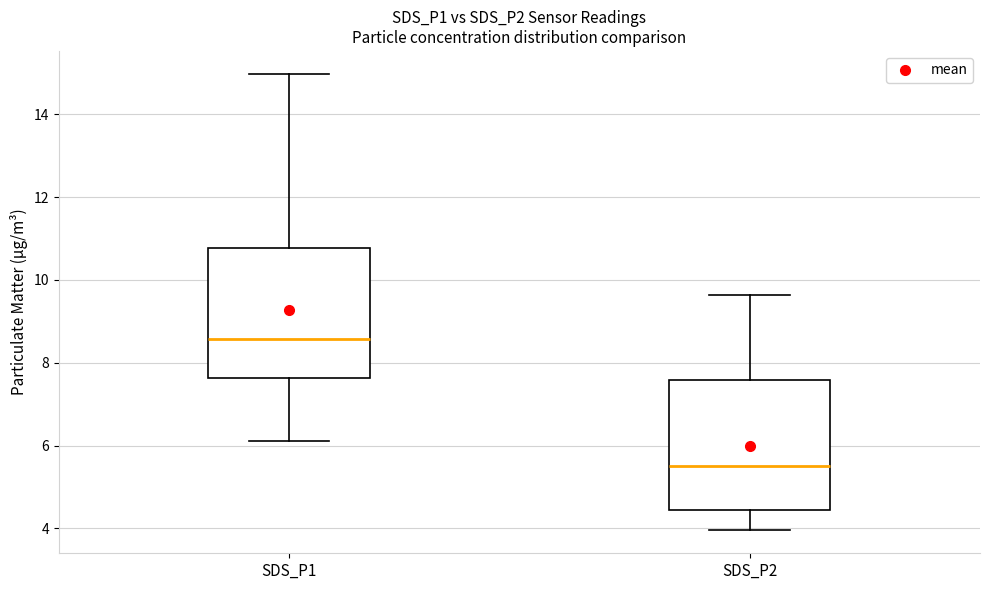

Reading left to right, transcribe this box plot: for each box, give where its median line is, the range the box spans, and where its two whiskers end, as read against the y-axis. The values are not printed on the chart, so give them approximately, as read against the axis.

SDS_P1: median 8.6, box 7.6 to 10.8, whiskers 6.2 to 15.0
SDS_P2: median 5.6, box 4.4 to 7.6, whiskers 4.0 to 9.6